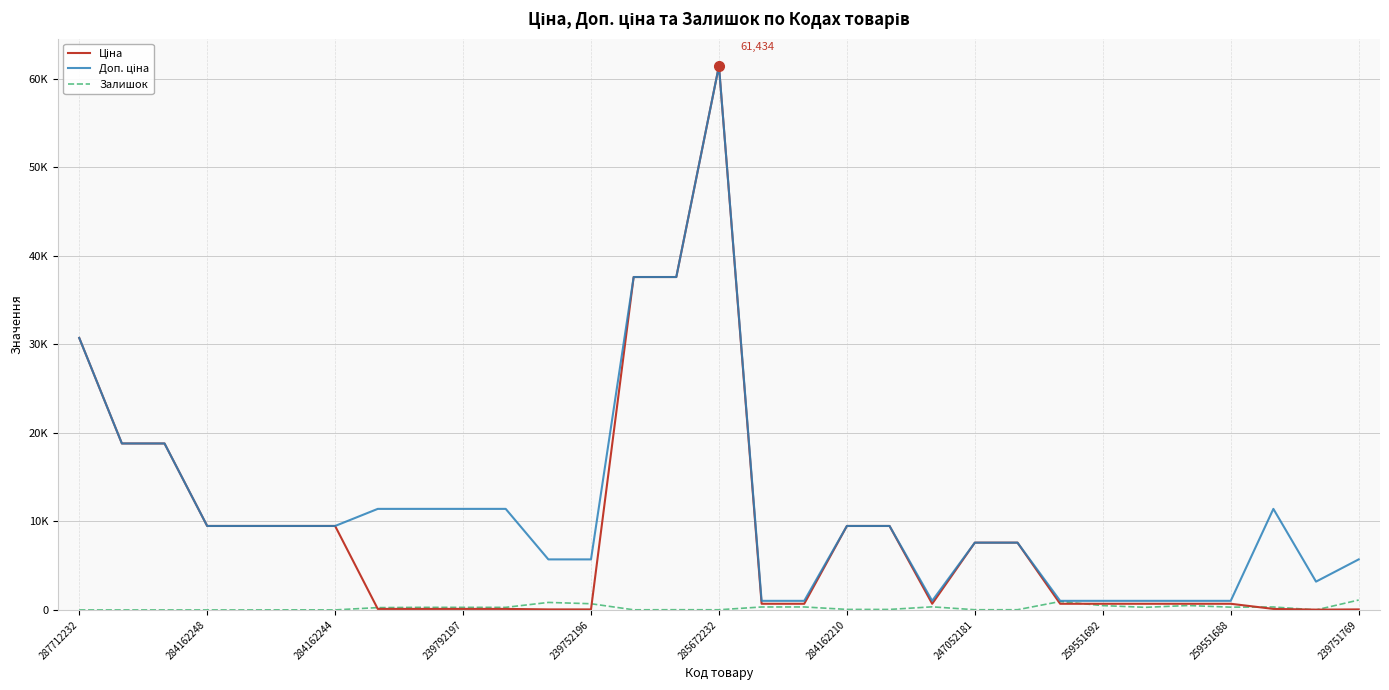

Does the chart have visible grid lines?

Yes